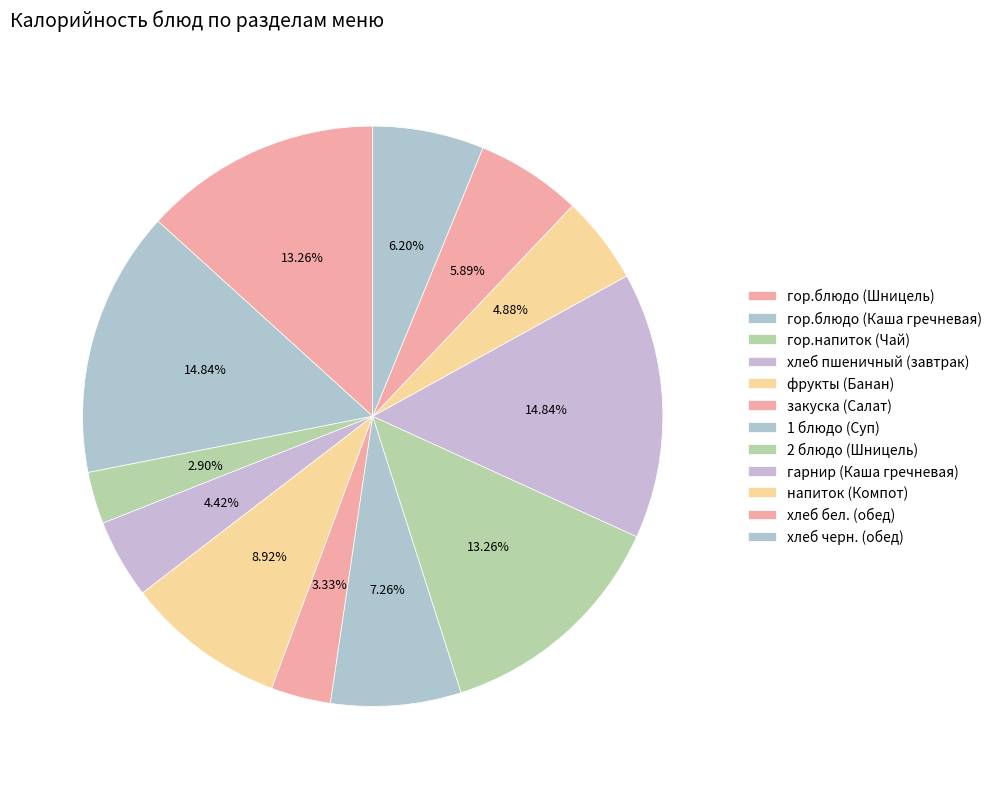

Count the number of slices in the pie.

12